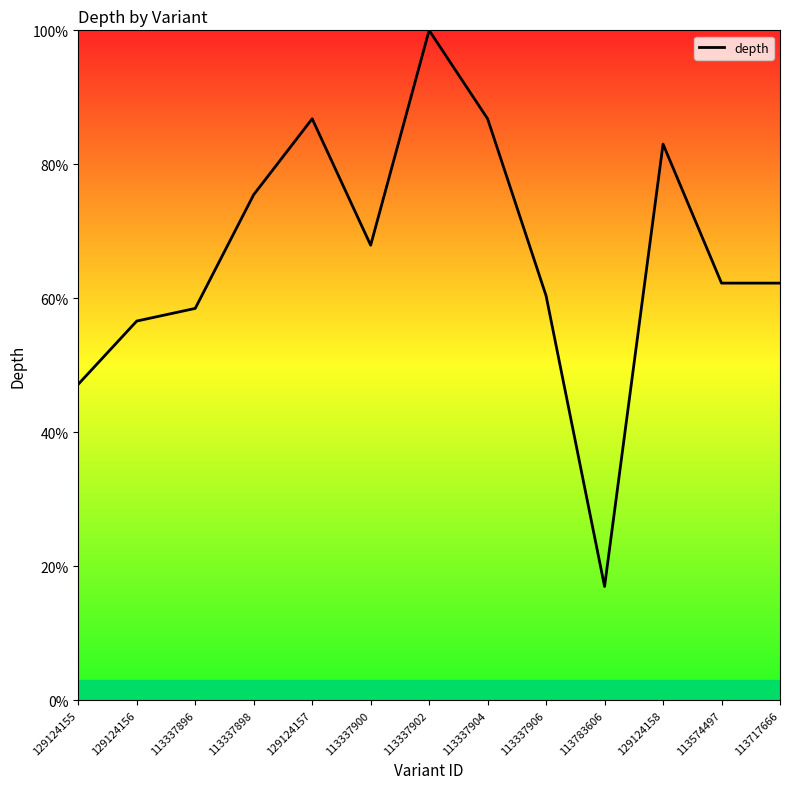

At which category does the chart reach its peak across all series?

113337902